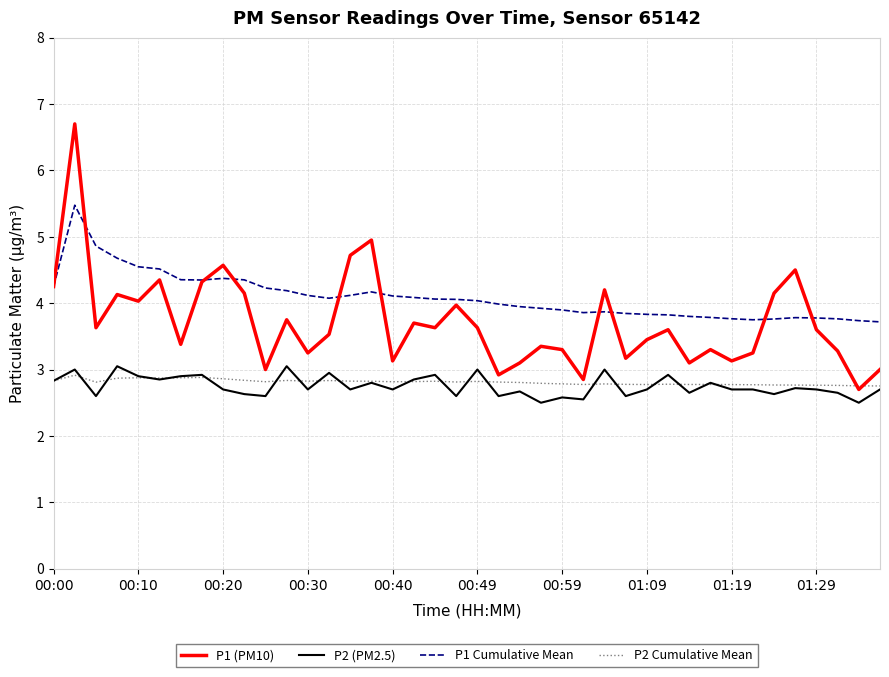

What is the maximum value for P1 Cumulative Mean?

5.5